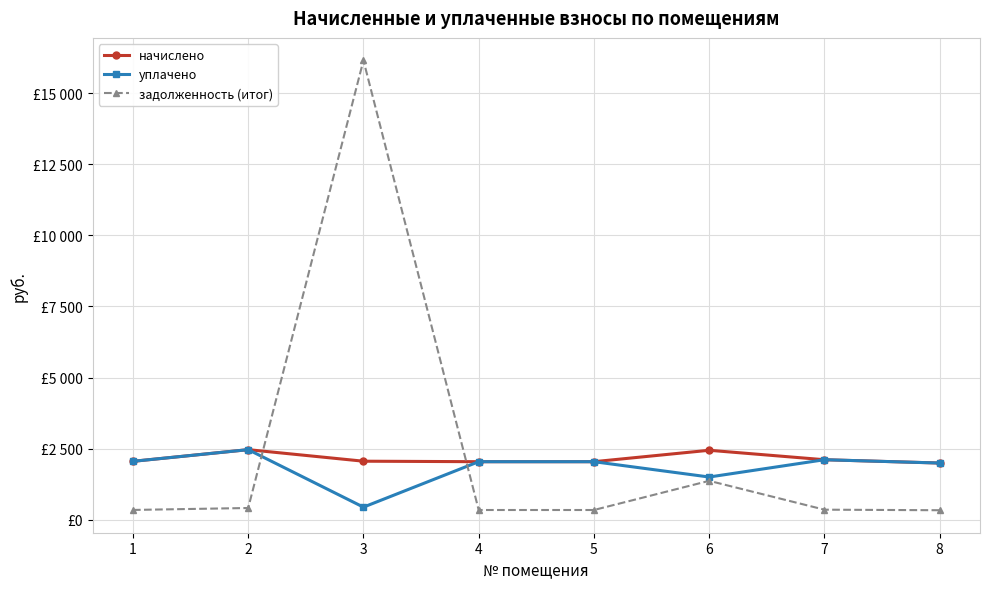

What is the lowest value of the уплачено series?

440.5